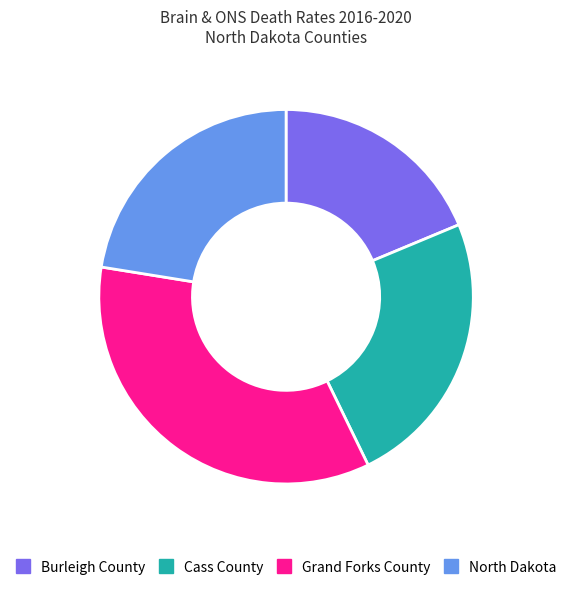

Which has a higher value, North Dakota or Grand Forks County?

Grand Forks County